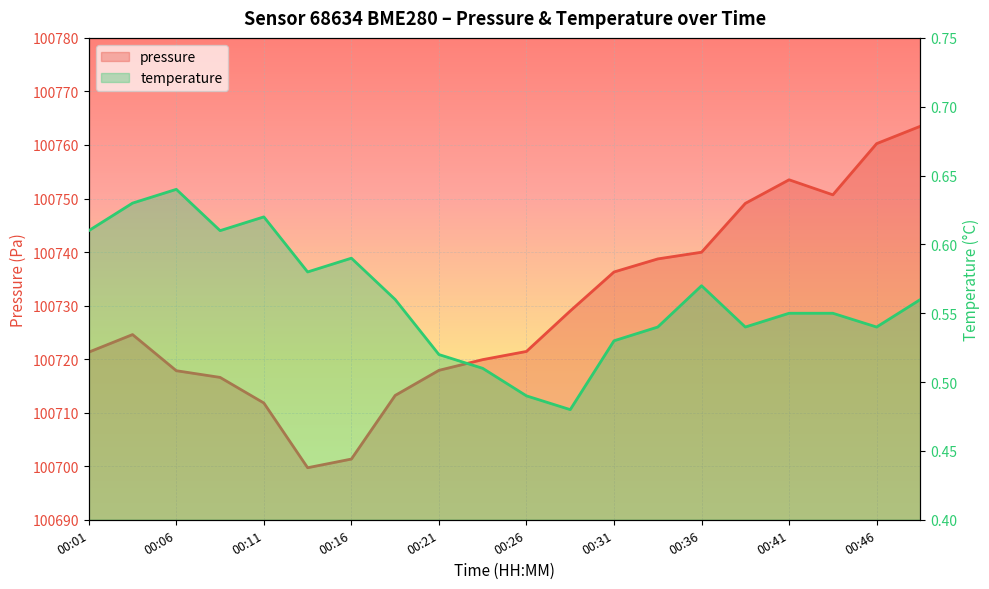

What is the sum of the temperature values at 00:38 and 00:06?

1.2